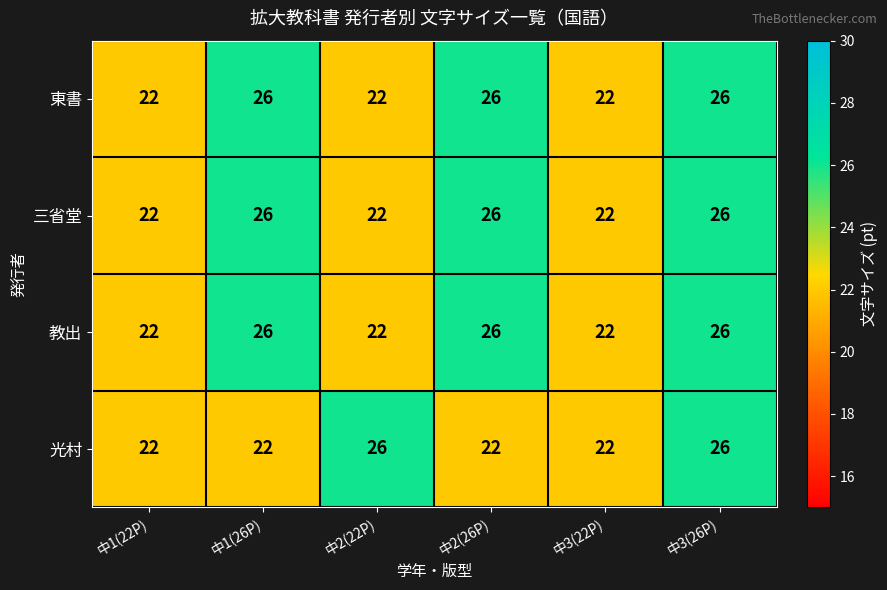

How many 東書 values are between 22 and 26?

6